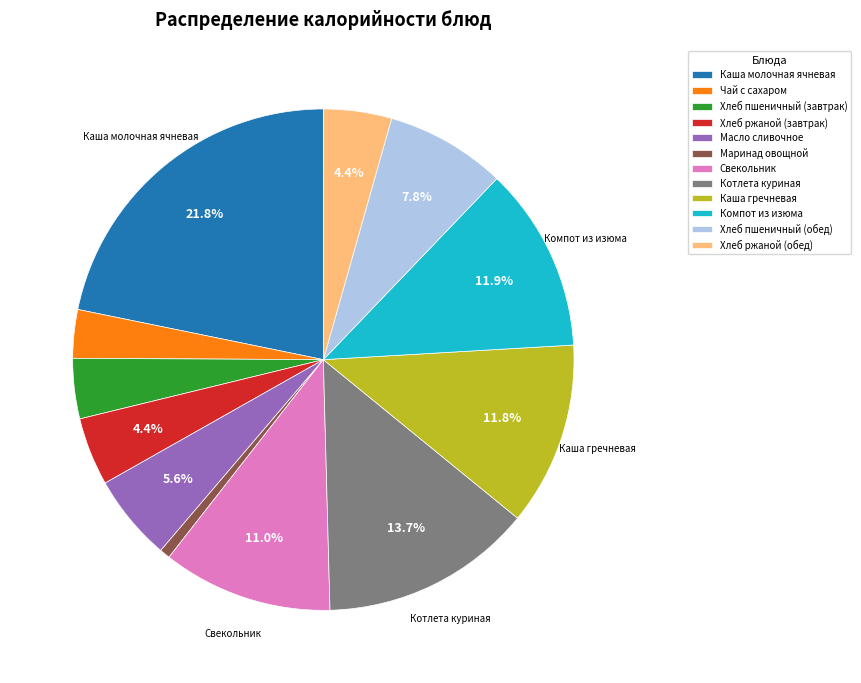

What is the total percentage of Хлеб ржаной (завтрак) and Каша молочная ячневая?

26.2%